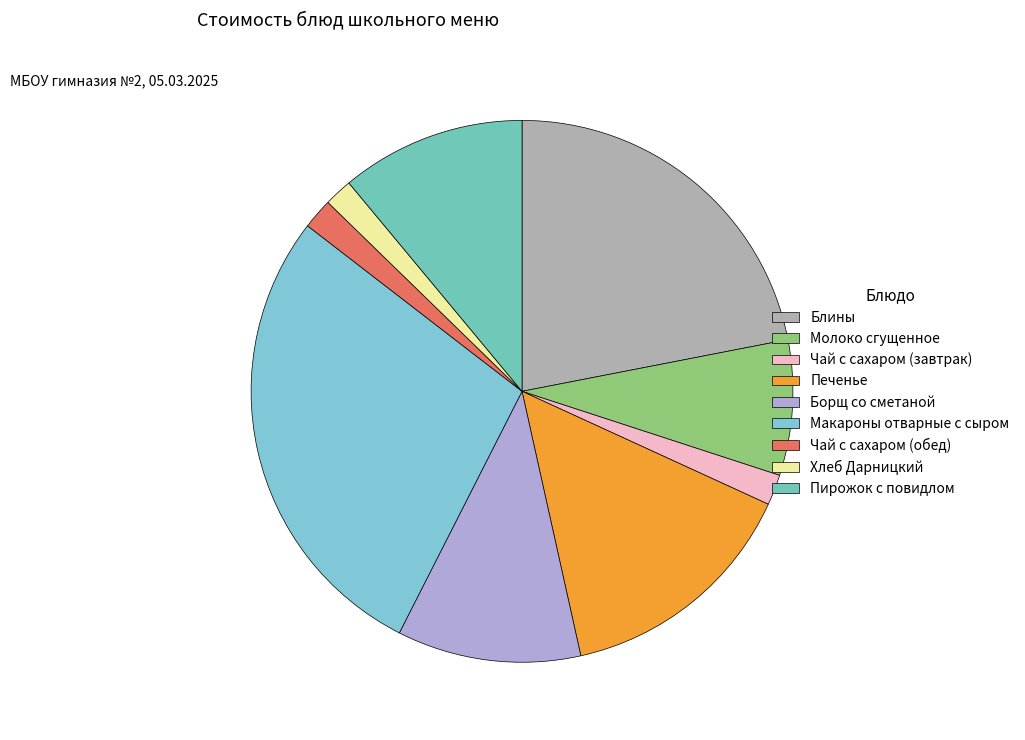

To the nearest percent, what percentage of the pie is Блины?

22%